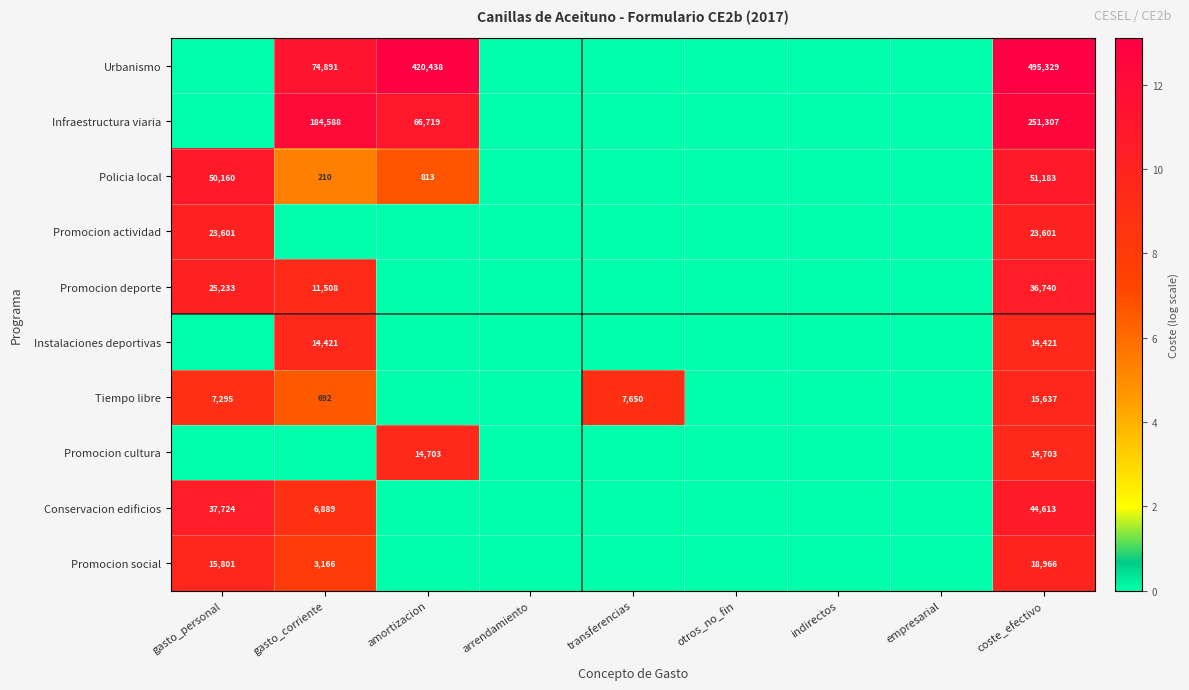

Where is Promocion deporte nearest to the value 5?

gasto_corriente